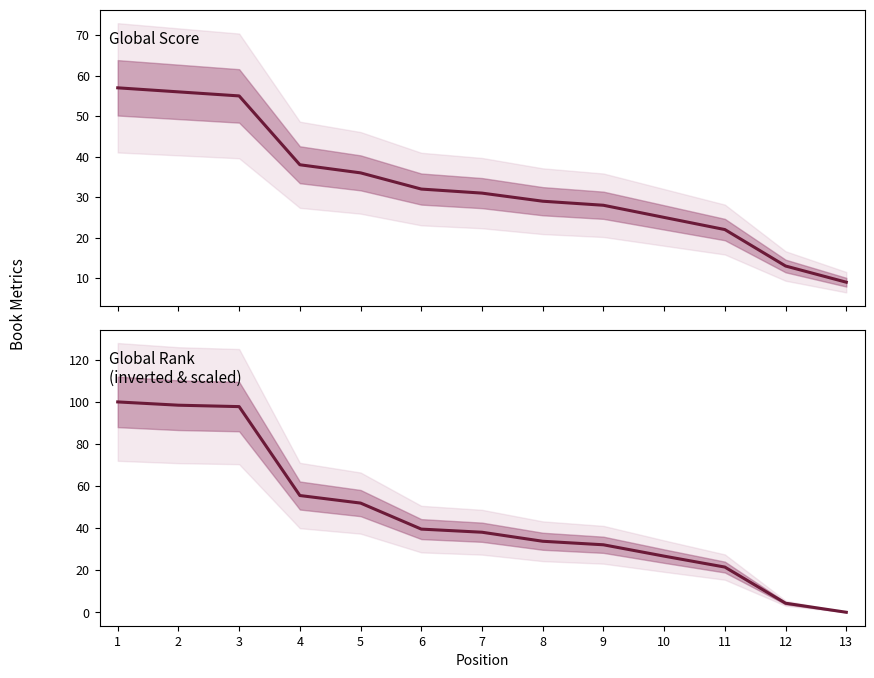

The Global Score series shows 77.7 at 3. True or false?

False